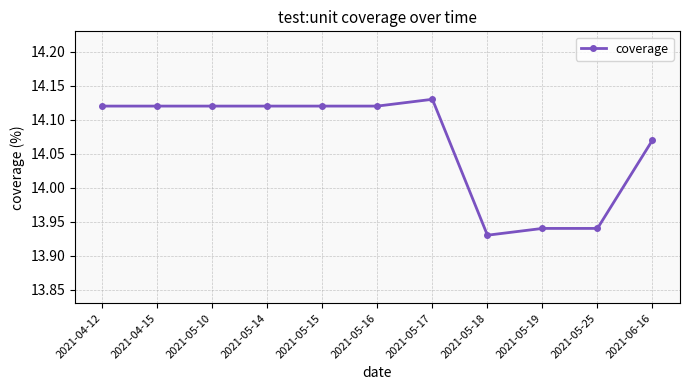

Approximately how many times larger is the value at 2021-04-12 compared to 2021-04-15?

1.0